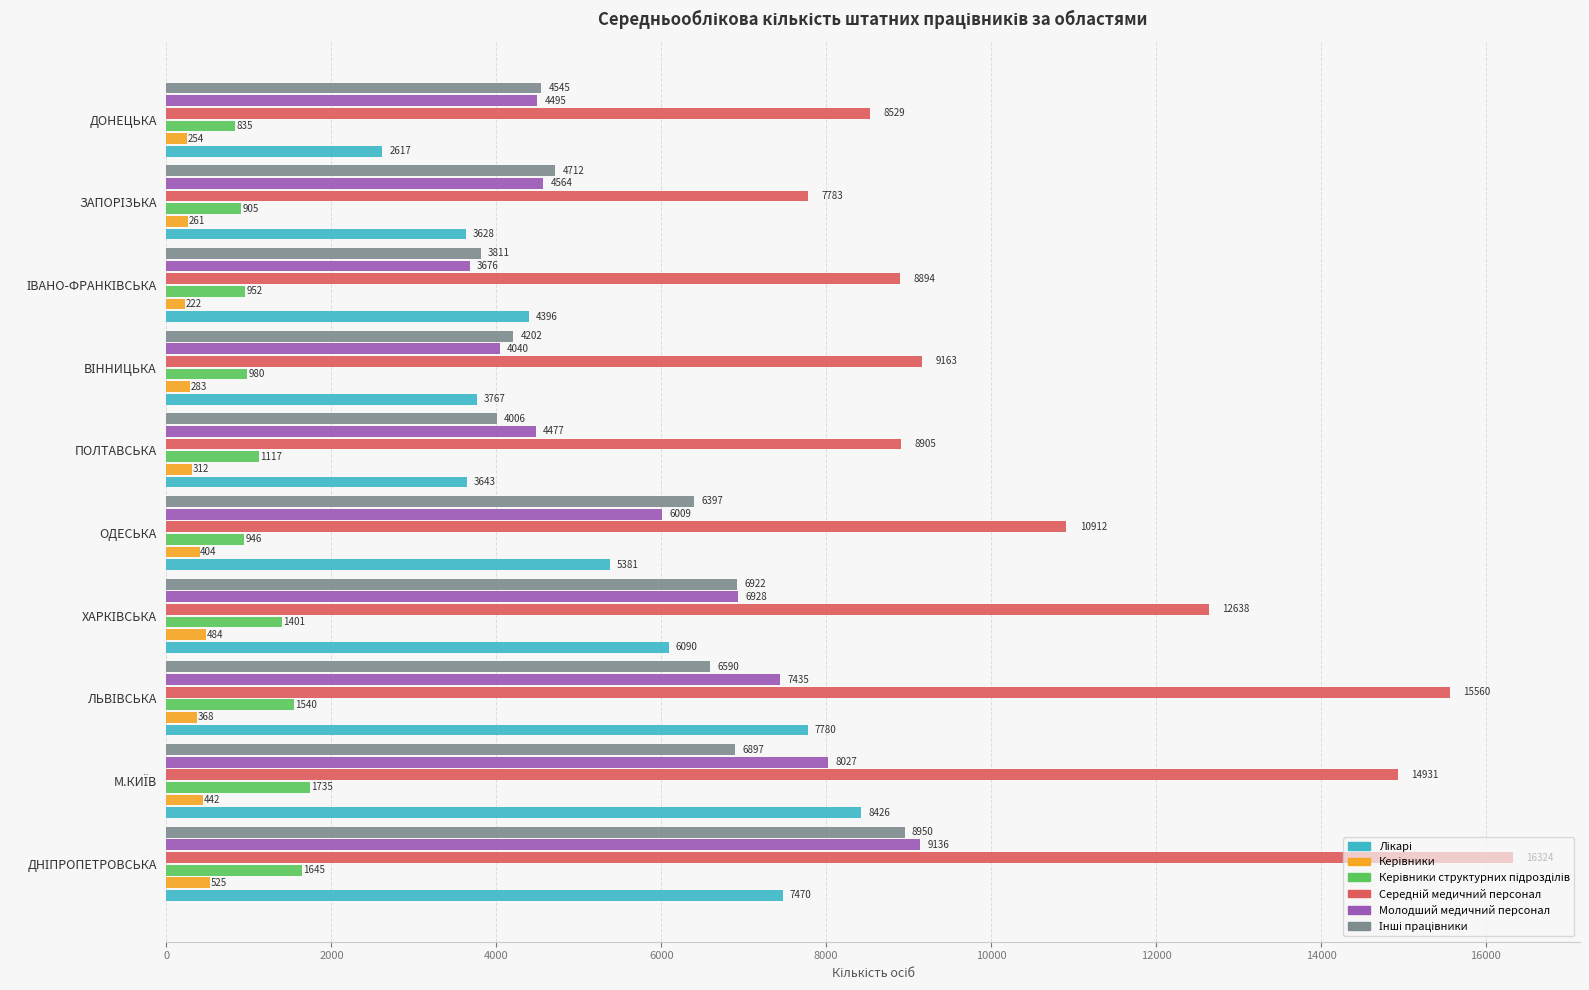

Where is Молодший медичний персонал nearest to the value 6405?

ОДЕСЬКА